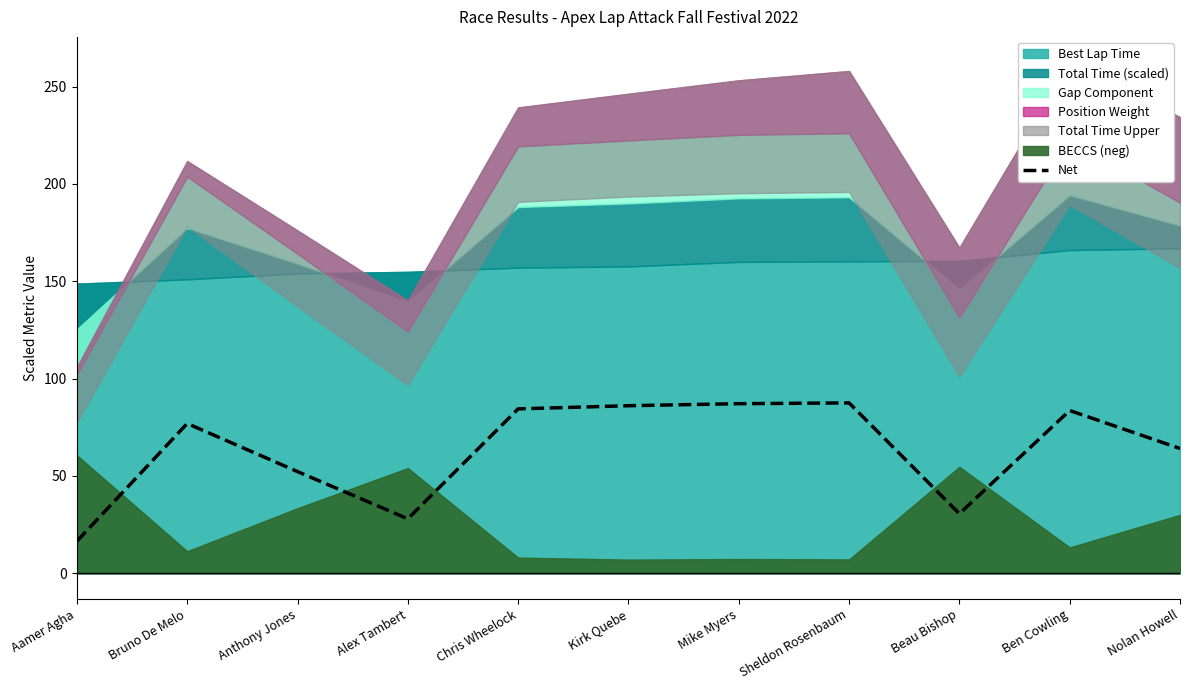

Reading right to left, list all the values displayed in this chart.

Nolan Howell=64.1	Ben Cowling=83.6	Beau Bishop=30.6	Sheldon Rosenbaum=87.5	Mike Myers=87.1	Kirk Quebe=86.1	Chris Wheelock=84.5	Alex Tambert=28.0	Anthony Jones=52.3	Bruno De Melo=77.0	Aamer Agha=16.5